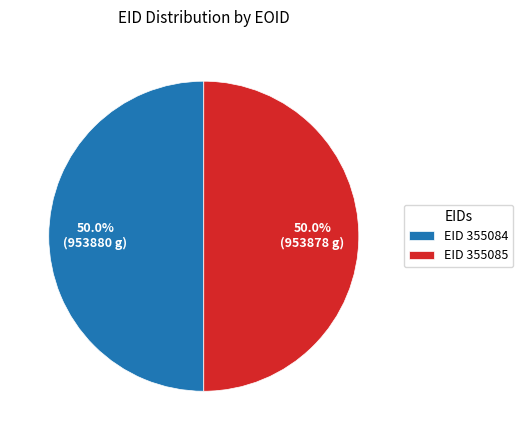

How much of the chart is everything except EID 355085?

50.0%